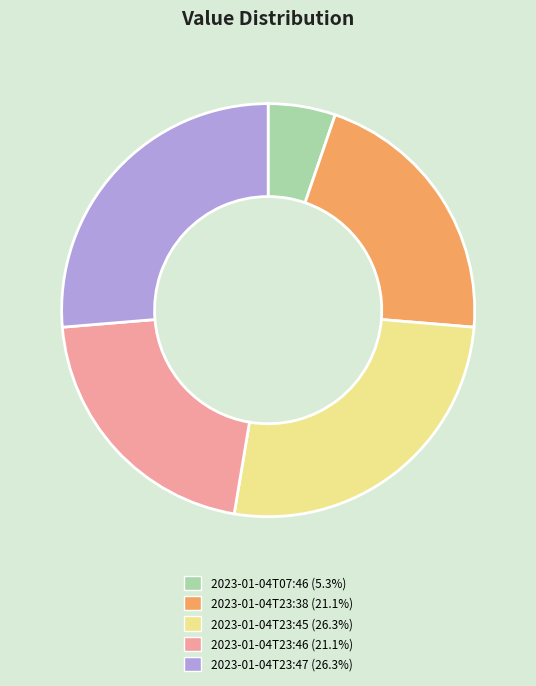

Approximately how many times larger is the value at 2023-01-04T23:46 compared to 2023-01-04T23:38?

1.0